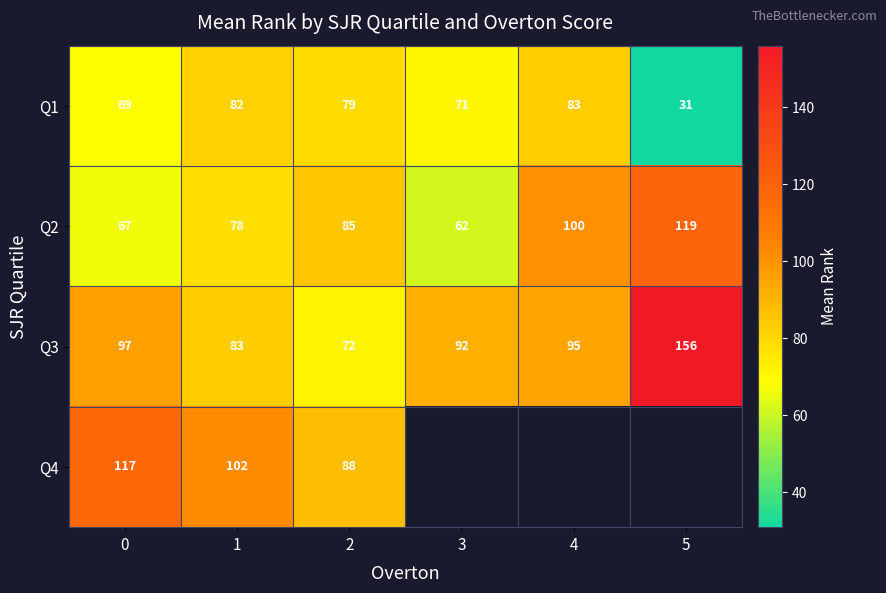

What is the smallest value displayed?

31.0